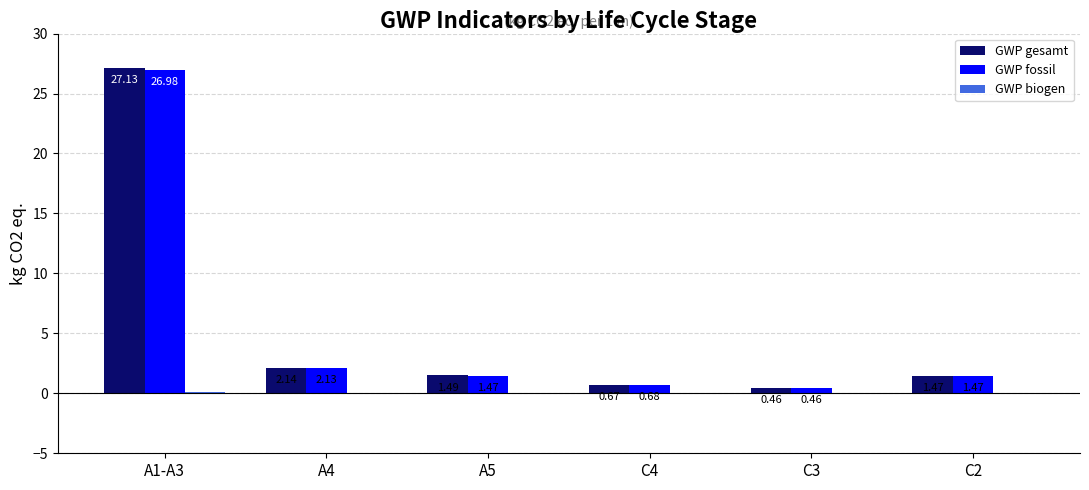

Which series changed the most between A5 and C3?

GWP gesamt